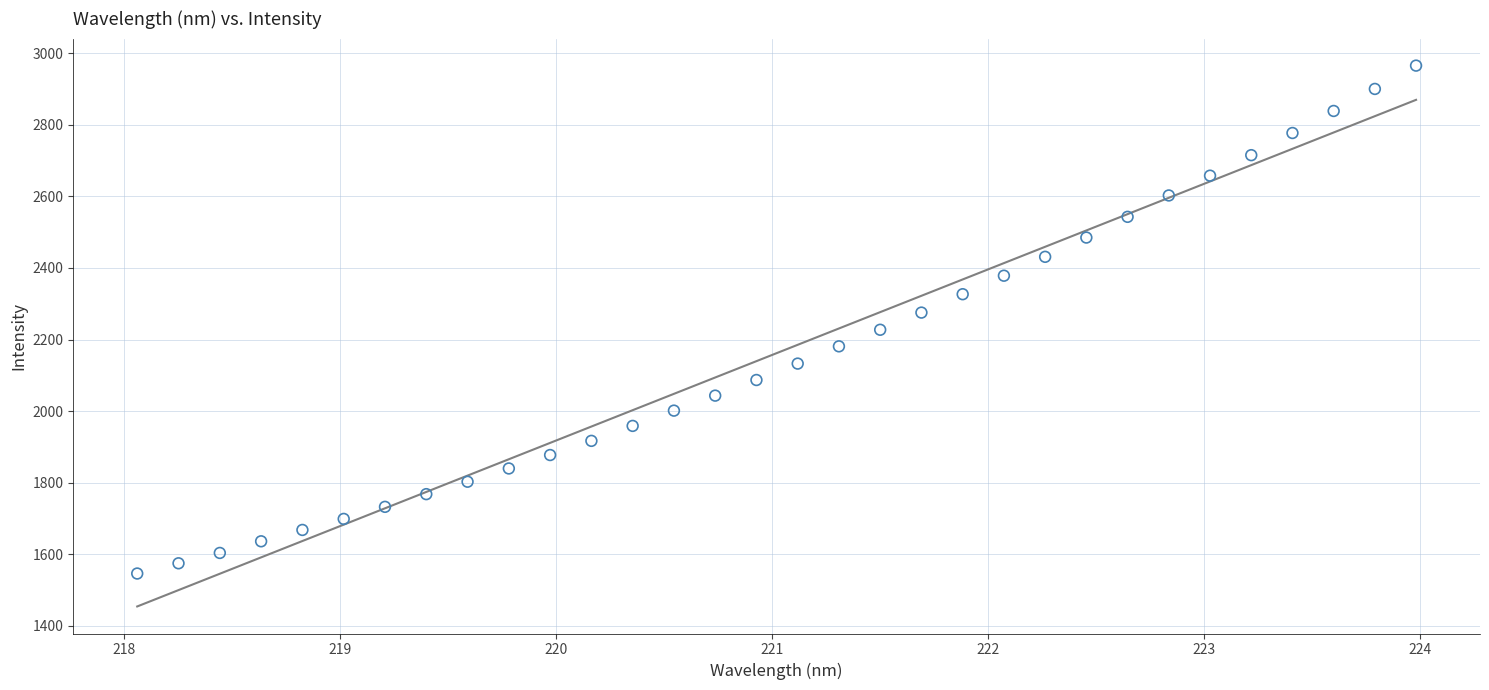

What is the range of Y values (max minus min)?

1418.3